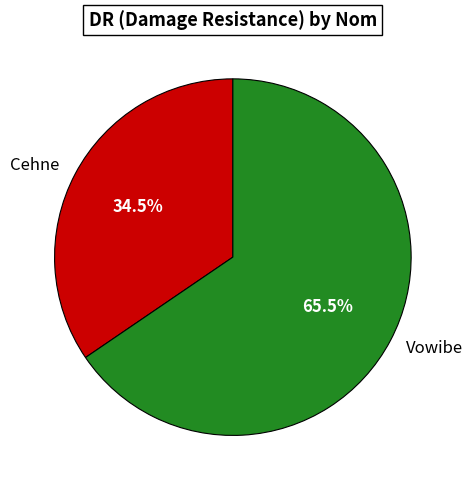

To the nearest percent, what is the difference between the largest and smallest slice percentages?

31%